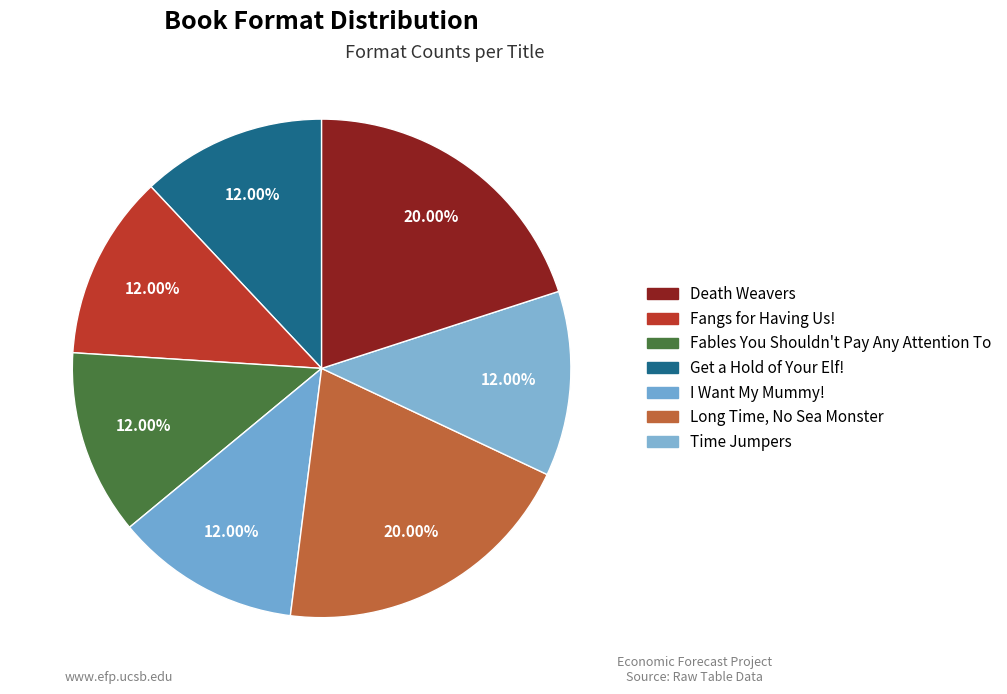

How many slices are in this pie chart?

7